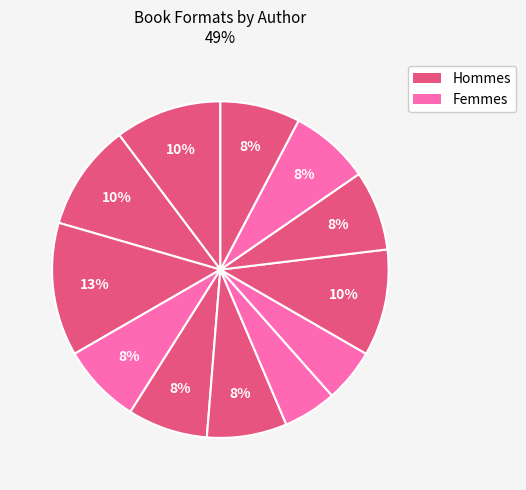

Count the number of slices in the pie.

12